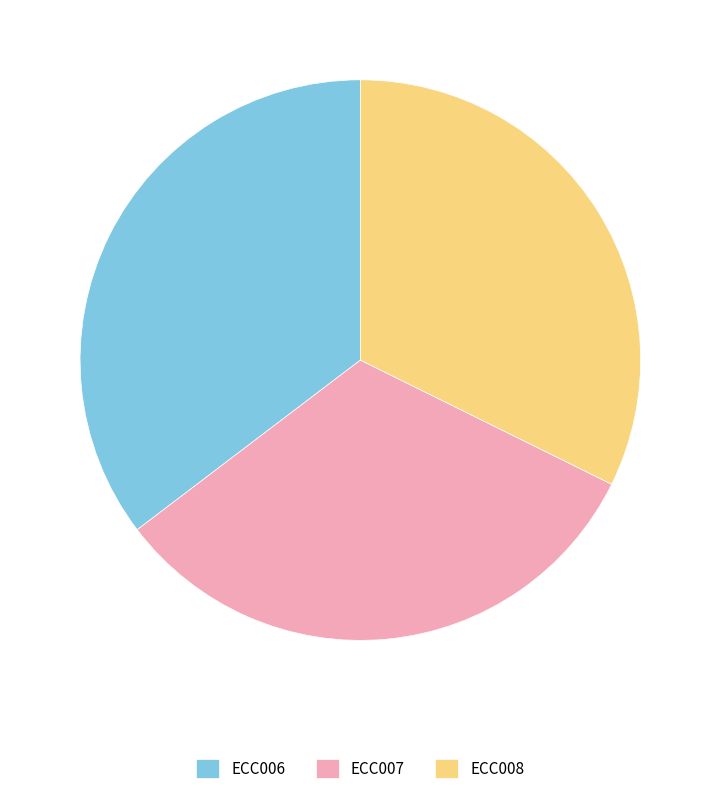

Which slice is the largest?

ECC006